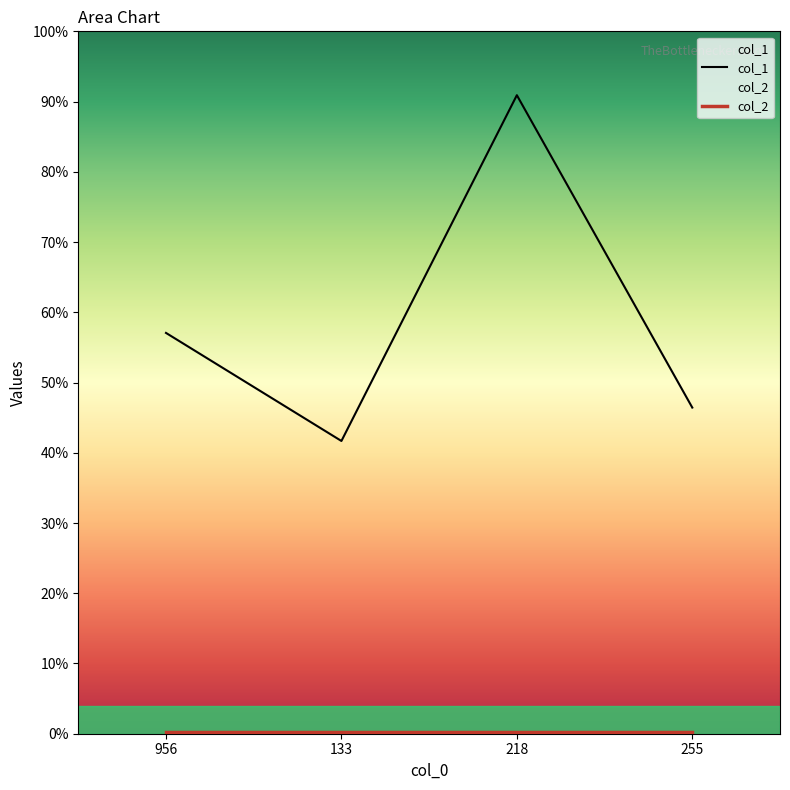

How many categories are shown in the chart?

4